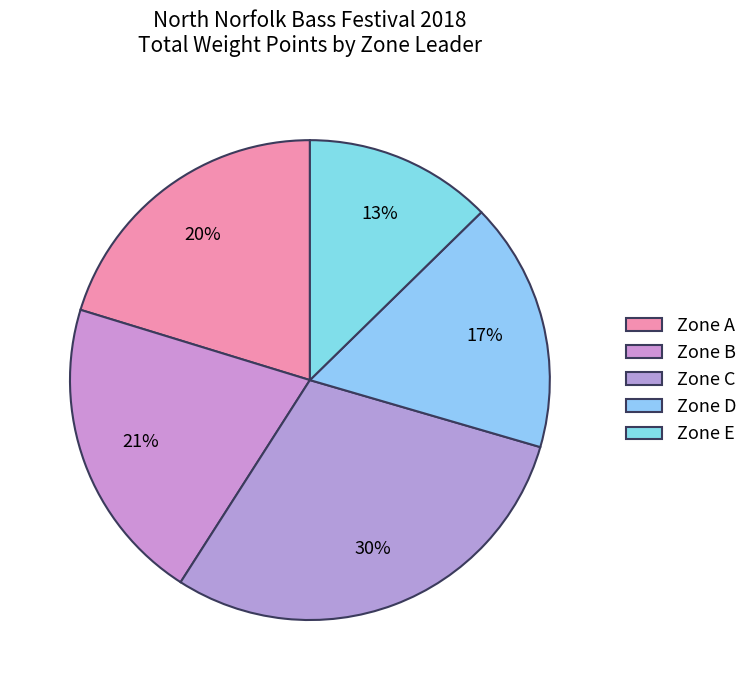

What is the smallest slice in the pie chart?

Zone E